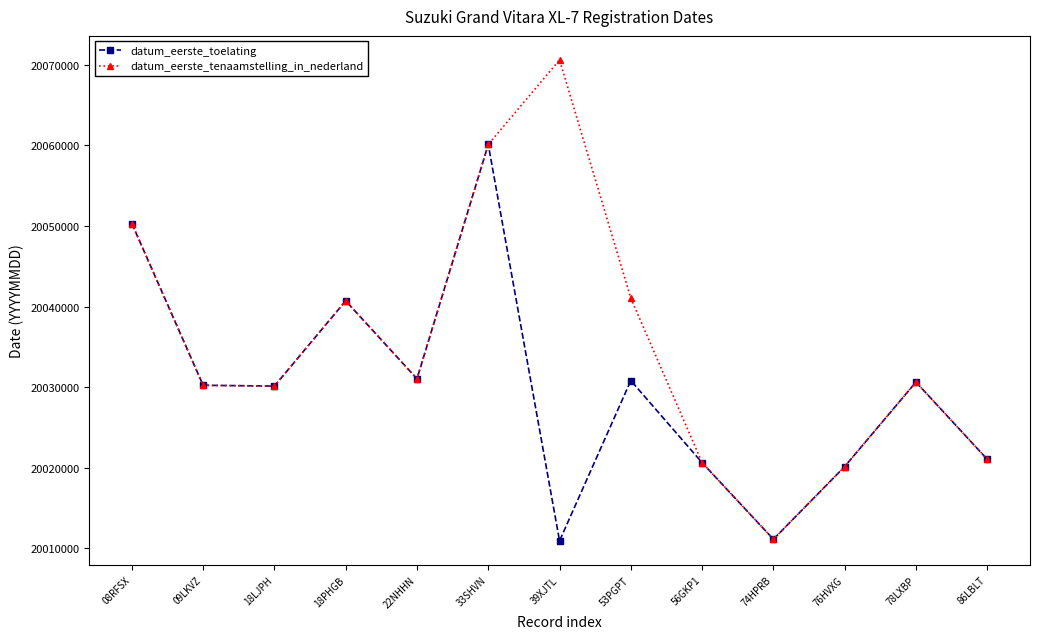

At which label does datum_eerste_toelating first exceed 20030217?

08RFSX